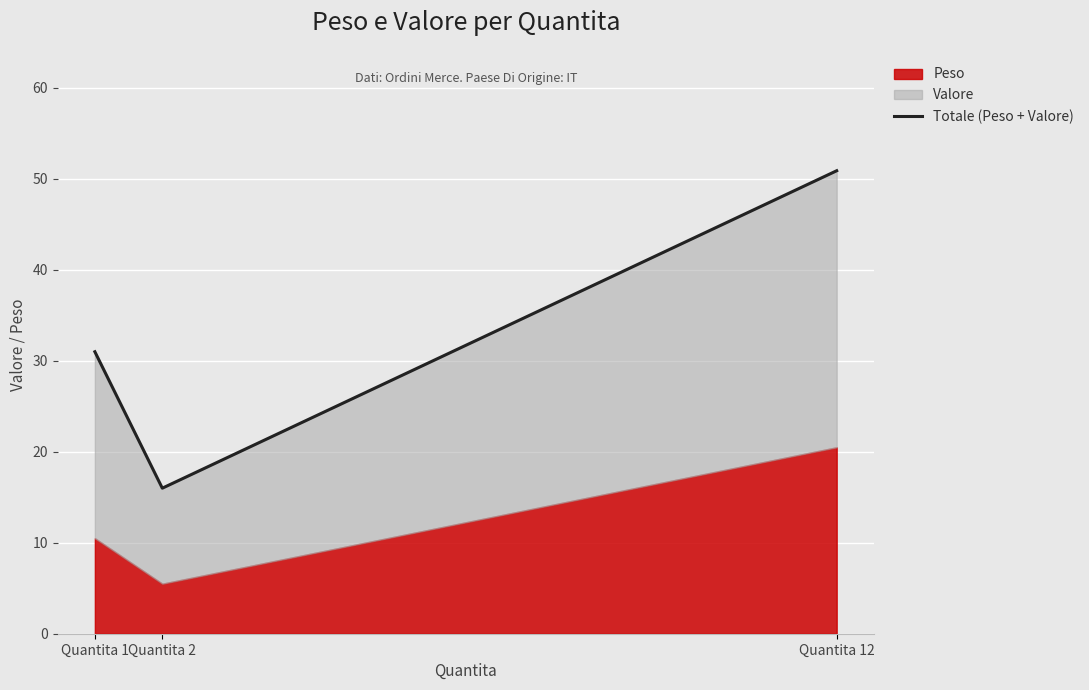

Which category has the lowest value across all series?

Quantita 2